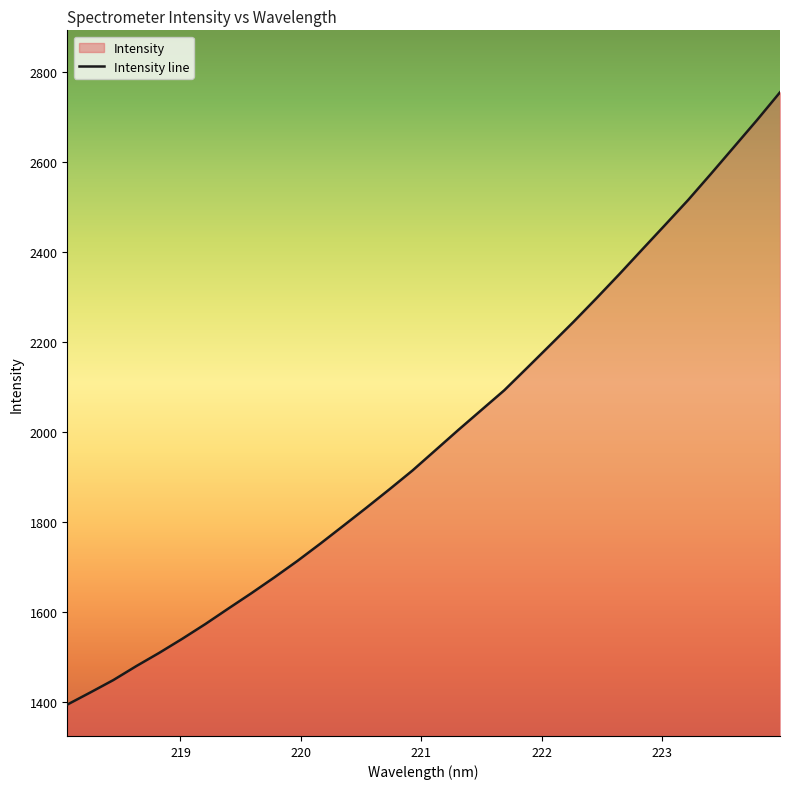

What is the average value?

1985.4